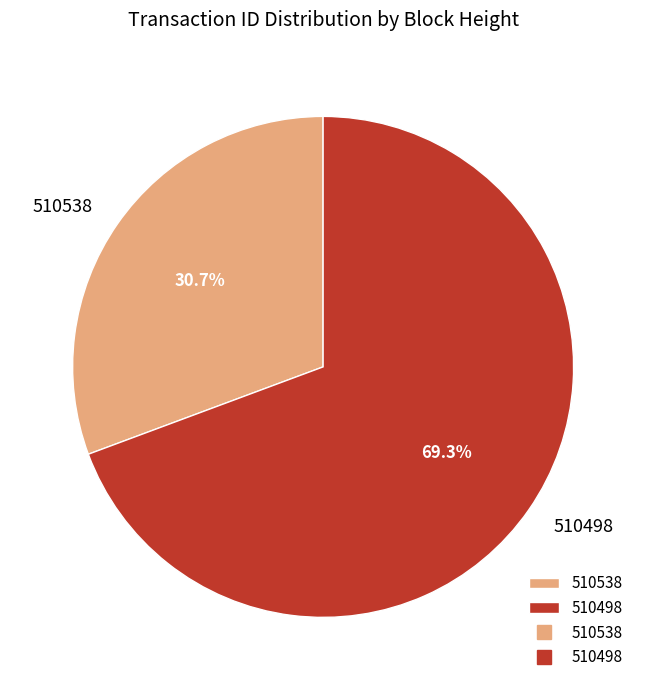

How many slices are in this pie chart?

2